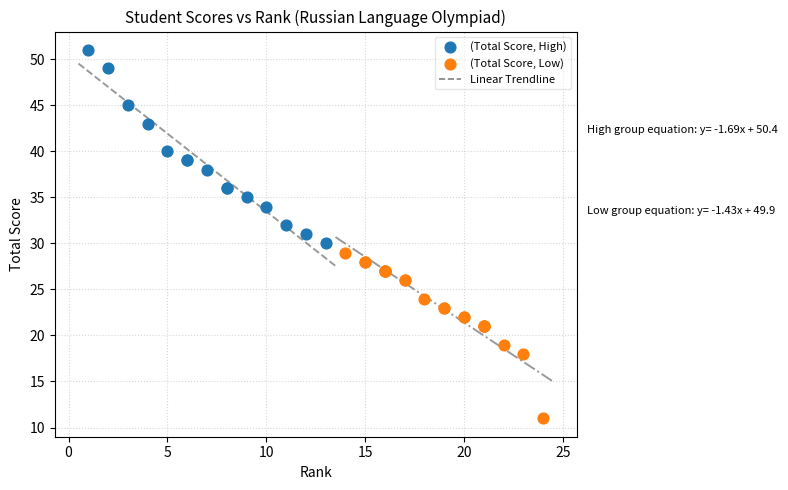

Which series contains the lowest Y value?

(Total Score, Low)